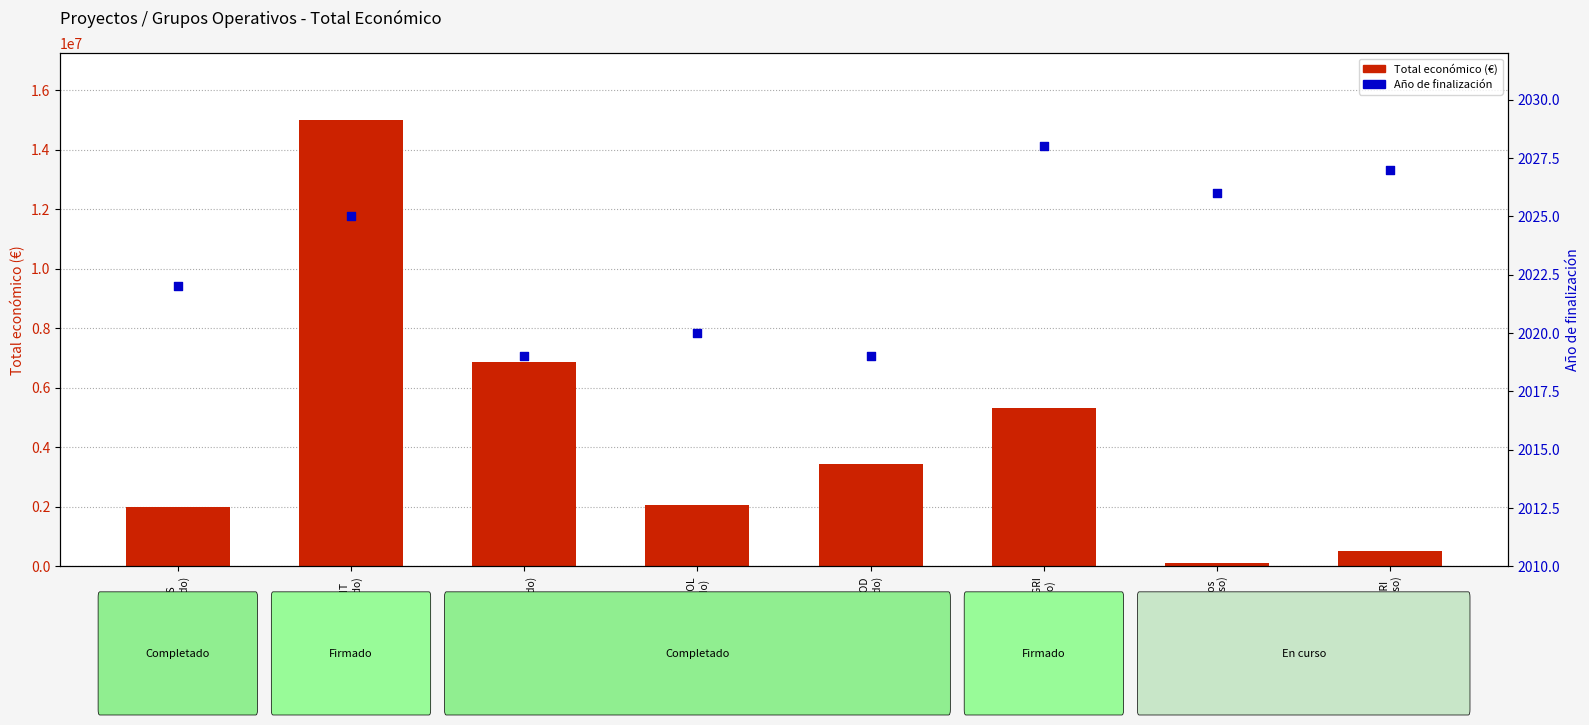

Is the value of Total económico (€) at SENSOILS
(Completado) greater than the value of Año de finalización at SENSOILS
(Completado)?

Yes